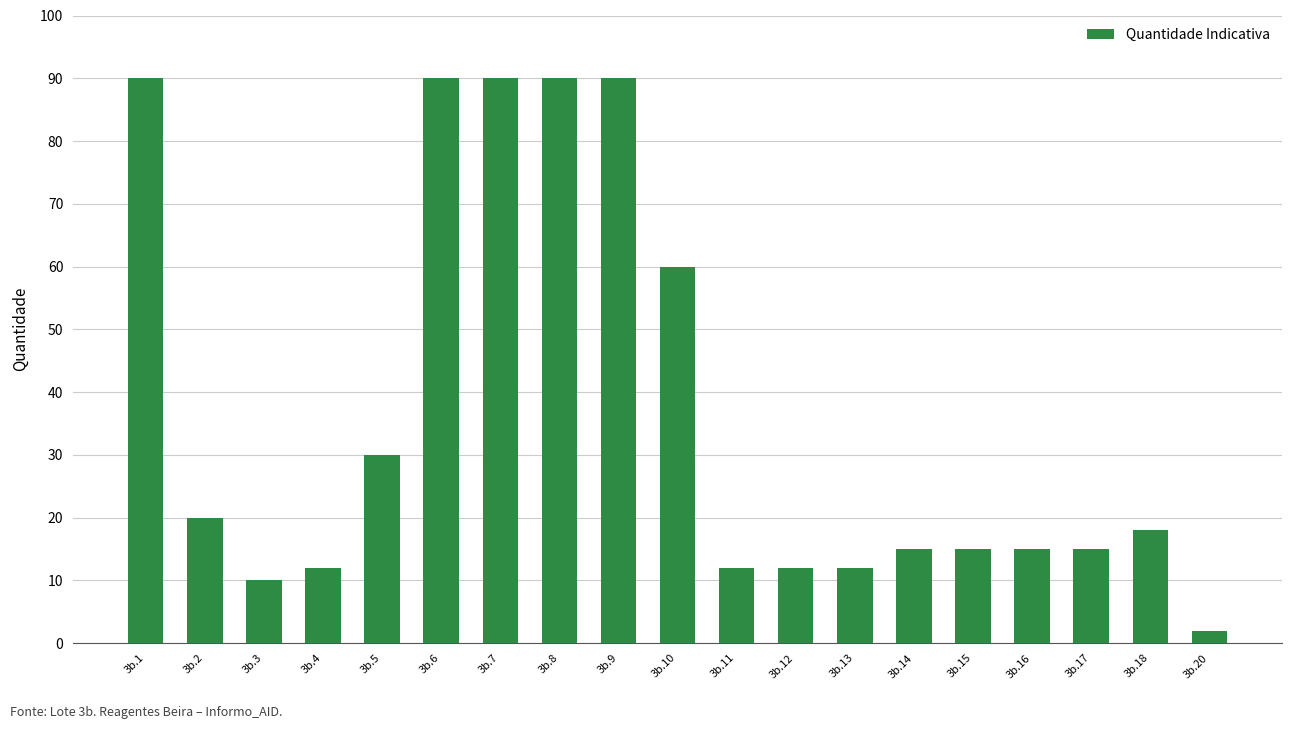

What is the value of the 14th bar from the left?

15